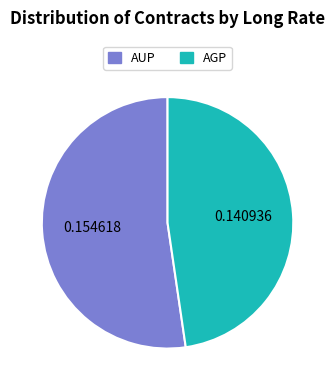

Which category accounts for the majority?

AUP